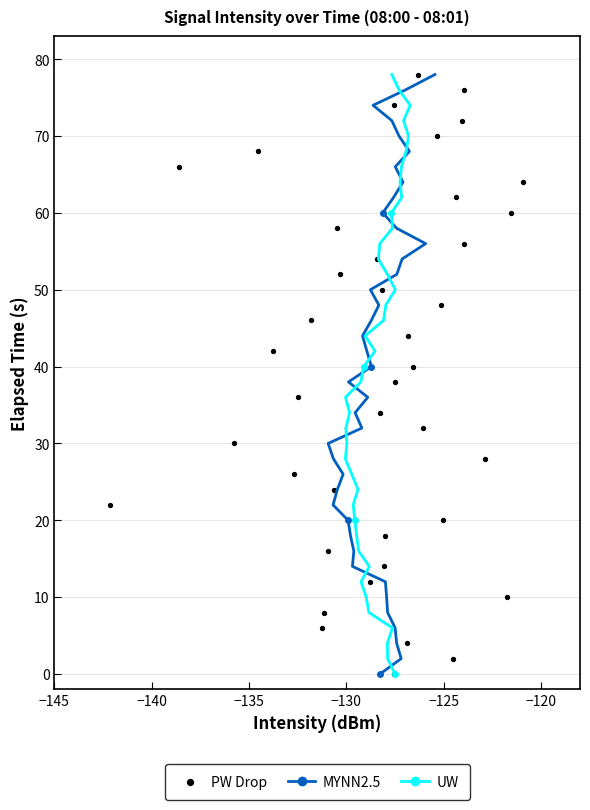

Is the value of UW at −140 greater than the value of MYNN2.5 at 30?

No